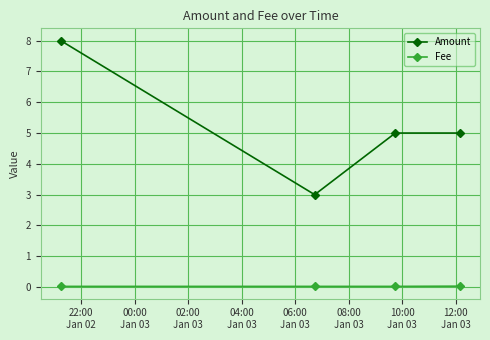

Which series has the largest range (max minus min)?

Amount